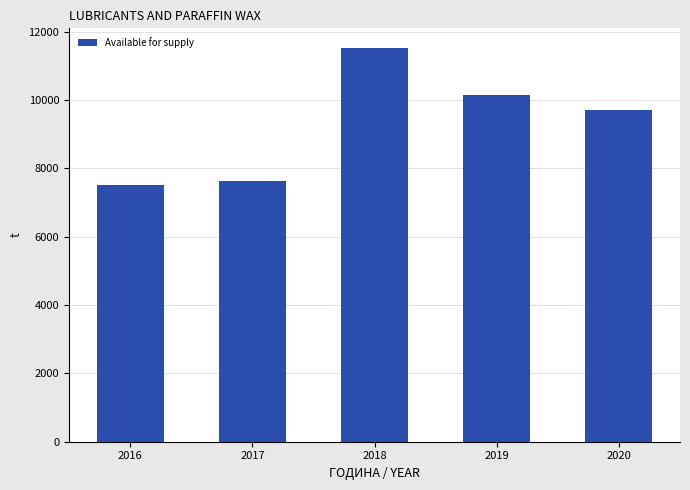

Read the value at 2017, to the nearest 50.

7600